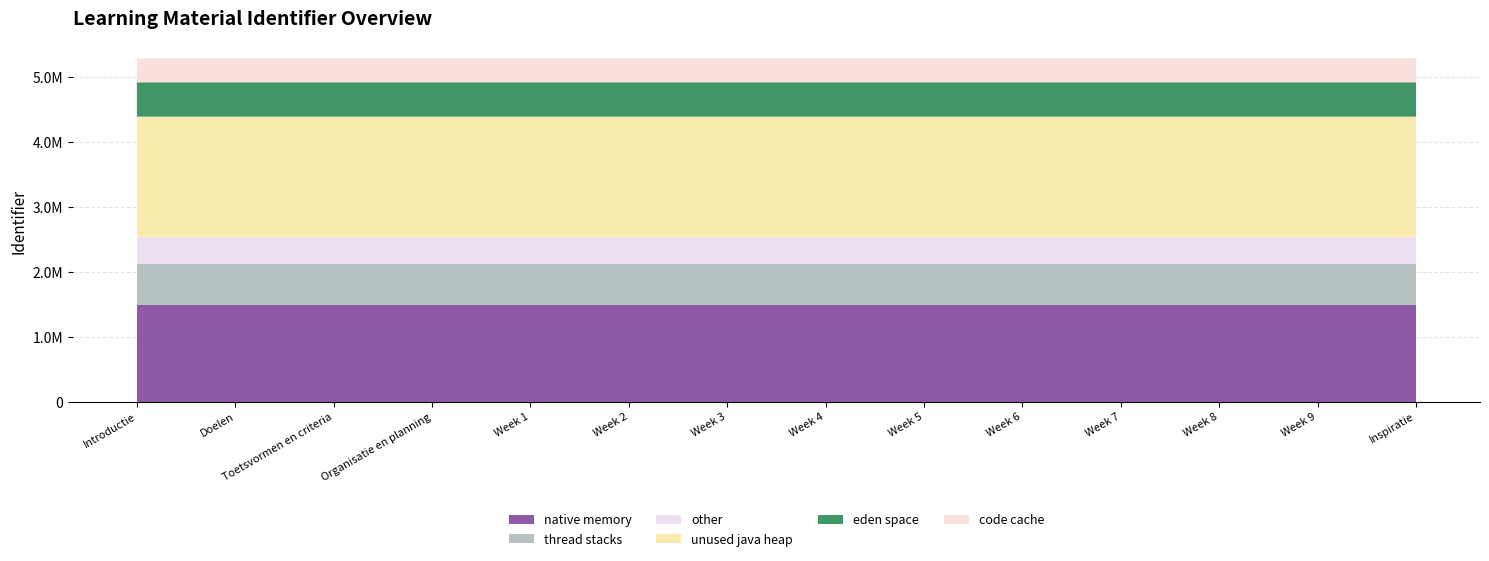

Reading right to left, extract all data points from this chart.

5292869	5292867	5292865	5292863	5292861	5292859	5292857	5292855	5292853	5292851	5292850	5292848	5292846	5292844